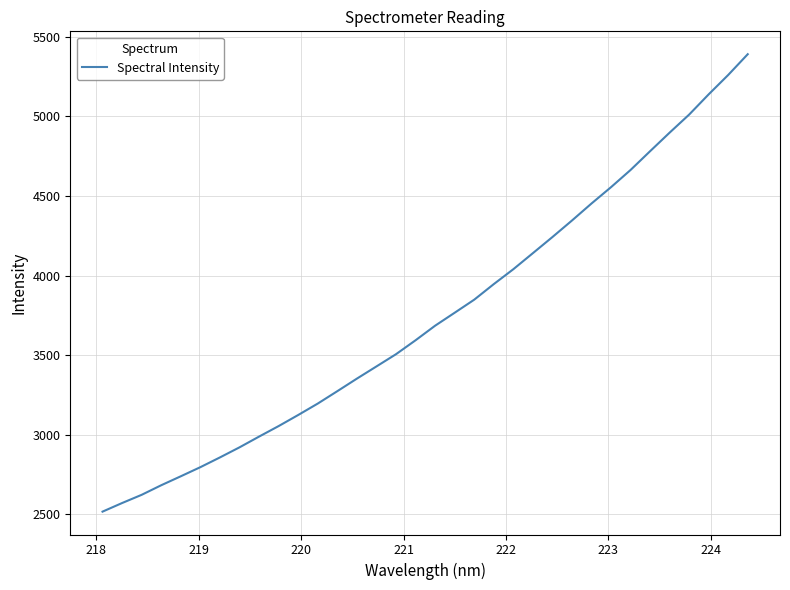

Count the number of data series in this chart.

1